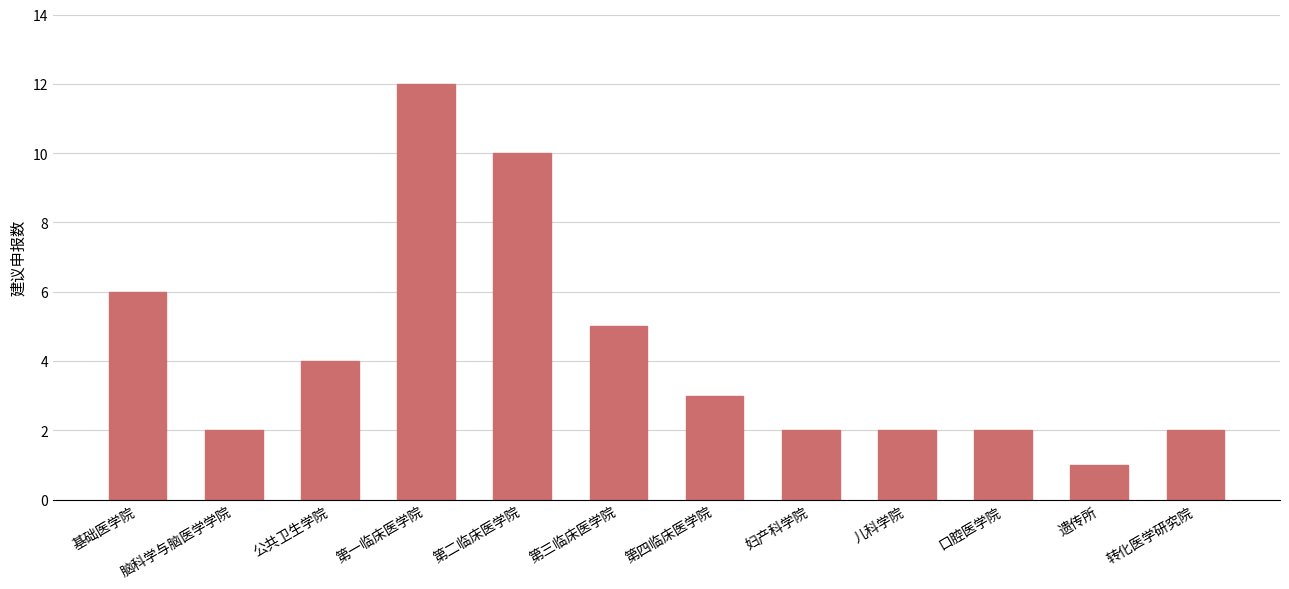

Is it true that the value at 第二临床医学院 is 10?

True